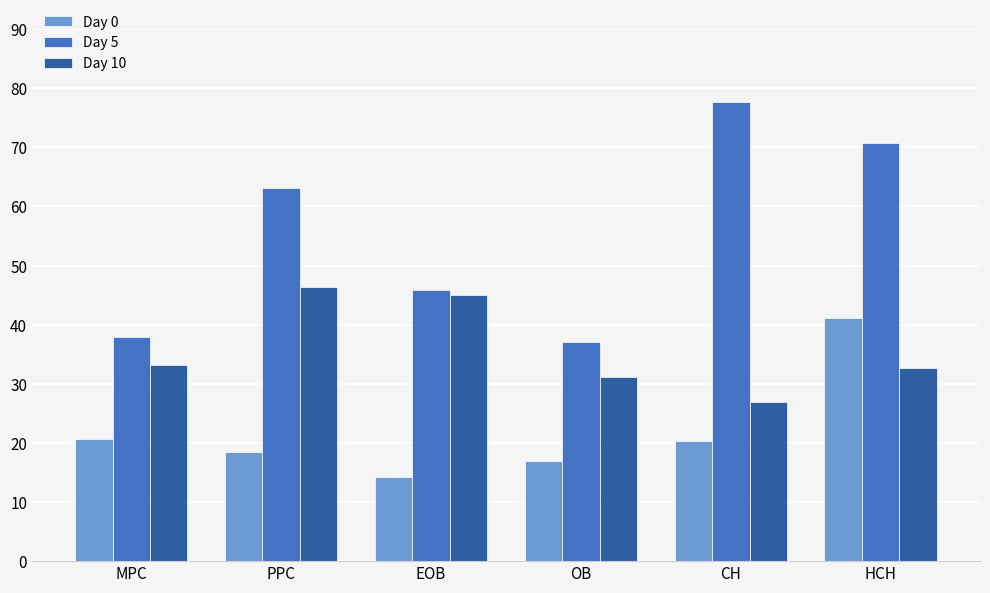

What is the average value of the Day 0 series?

21.9